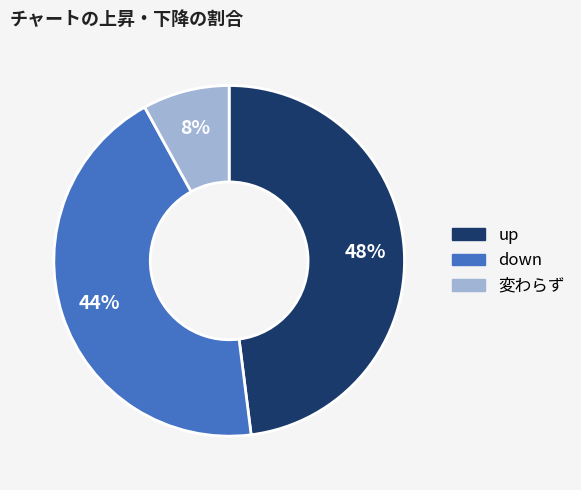

Is there any slice that represents more than half of the pie?

No